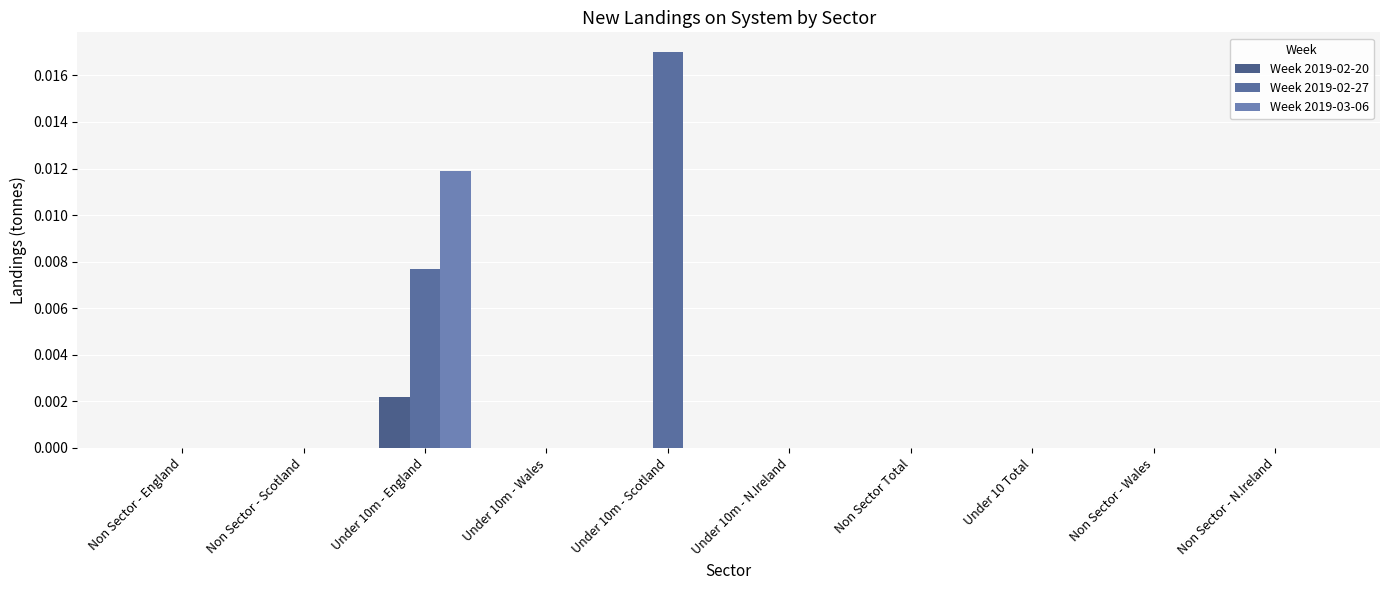

What are all the series names shown in the legend?

Week 2019-02-20, Week 2019-02-27, Week 2019-03-06